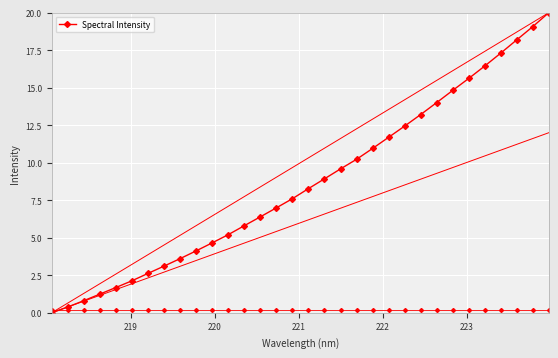

True or false: Spectral Intensity has more than 2 points higher than both neighbors.

False